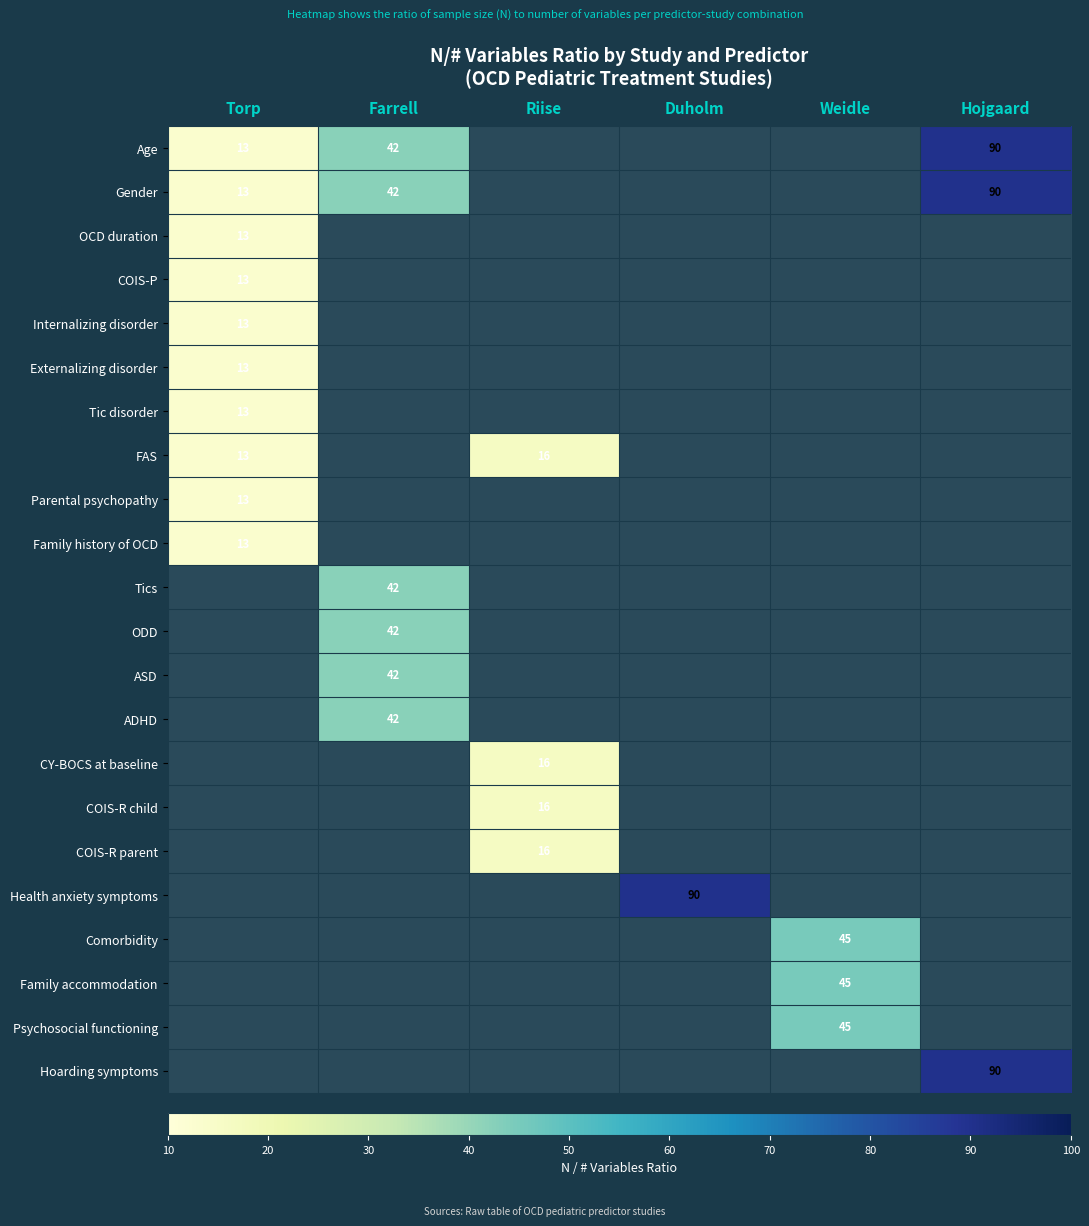

Is it true that ODD equals 42 at Farrell?

True